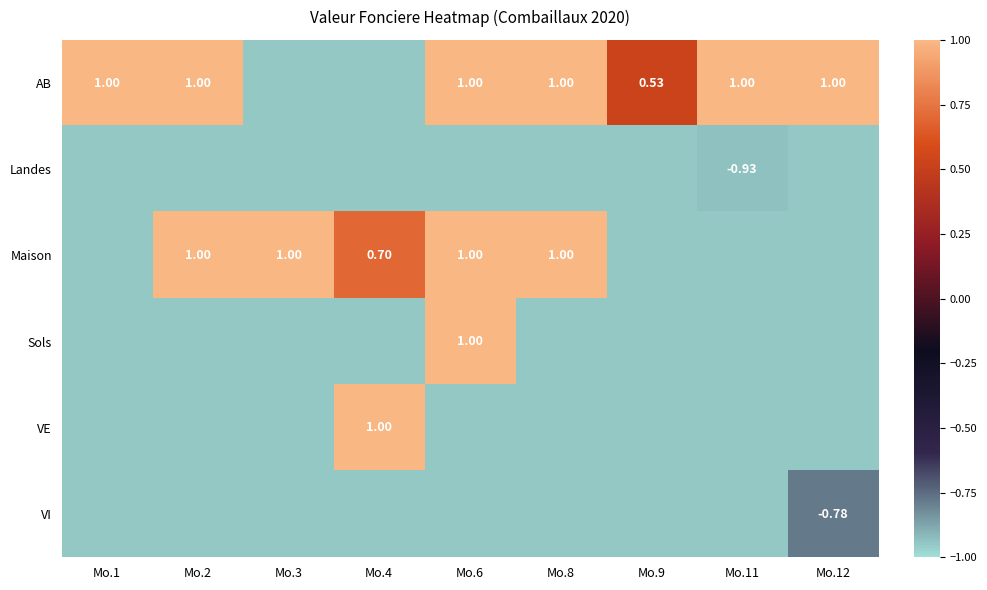

At which category is the sum across all series the highest?

Mo.6